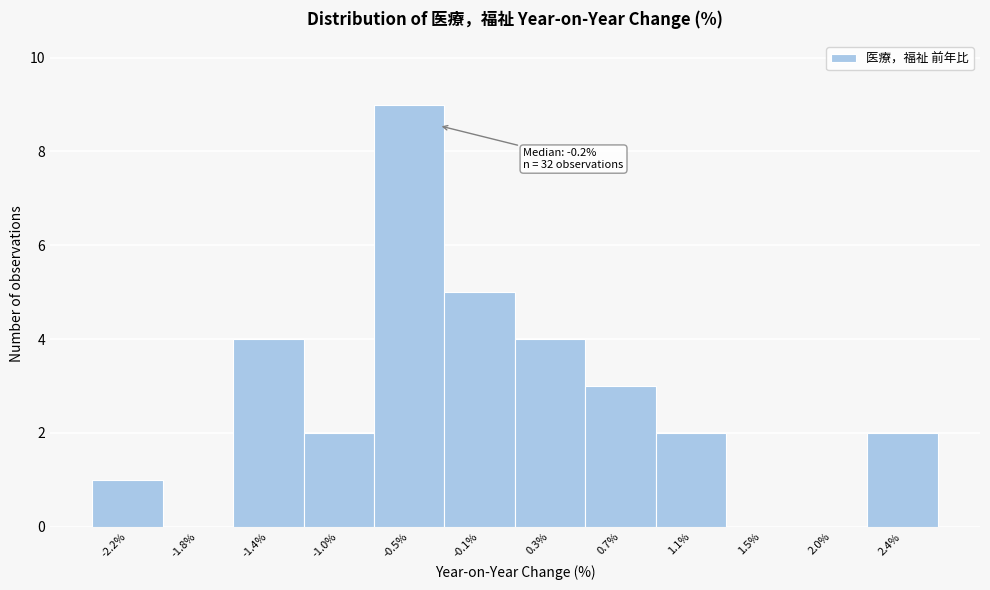

Reading left to right, what are all the values shown in this chart?

-2.2%=1	-1.8%=0	-1.4%=4	-1.0%=2	-0.5%=9	-0.1%=5	0.3%=4	0.7%=3	1.1%=2	1.5%=0	2.0%=0	2.4%=2